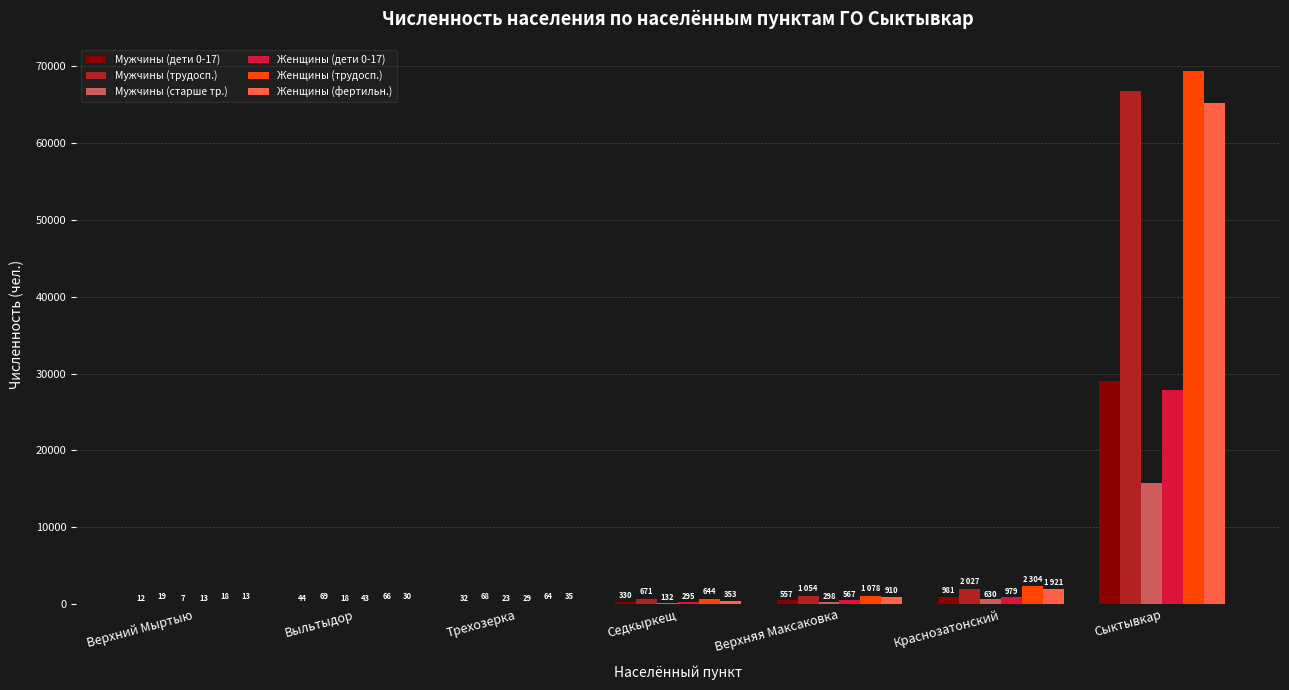

Does the chart contain stacked bars?

No